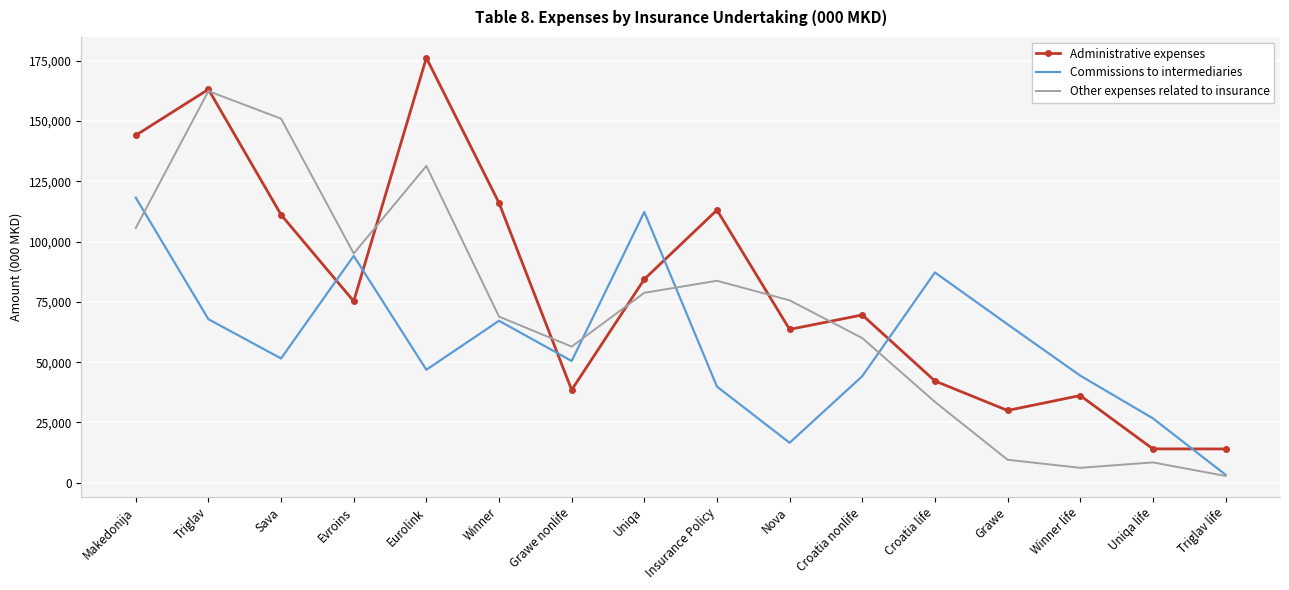

True or false: Administrative expenses has a value of 116017 at Winner.

True